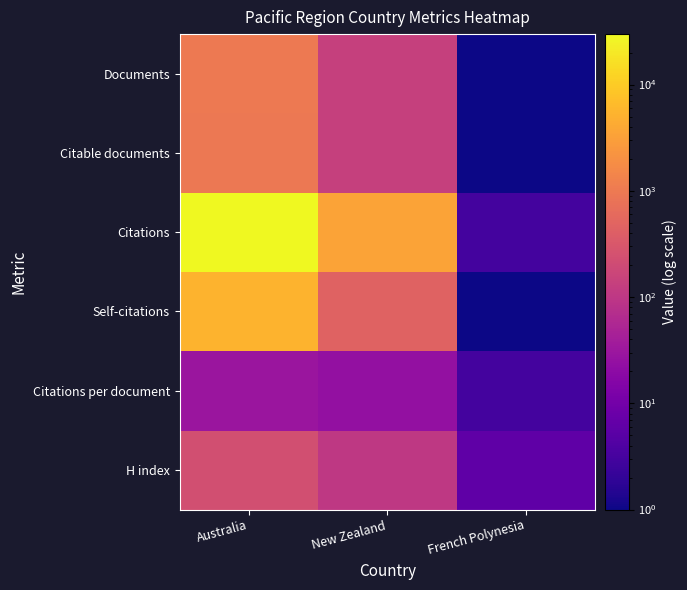

Rank the series at New Zealand from lowest to highest value.

Citations per document, H index, Citable documents, Documents, Self-citations, Citations